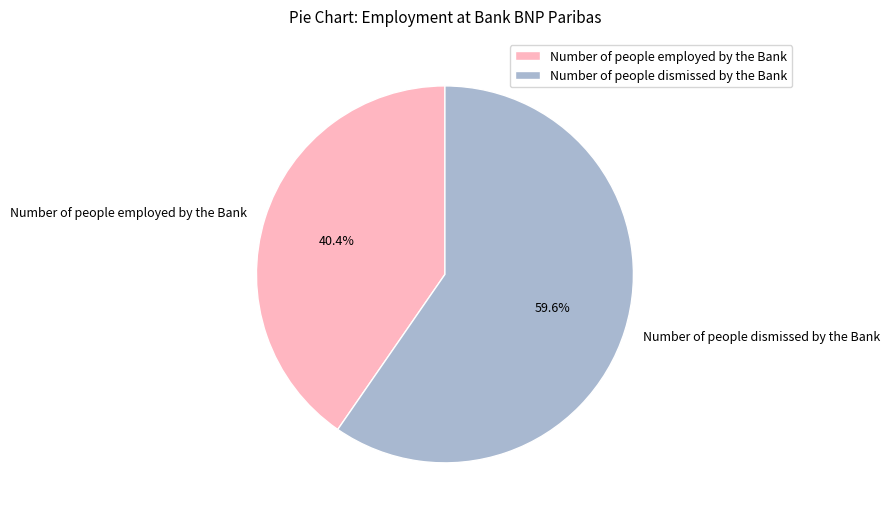

What is the total percentage of Number of people employed by the Bank and Number of people dismissed by the Bank?

100.0%